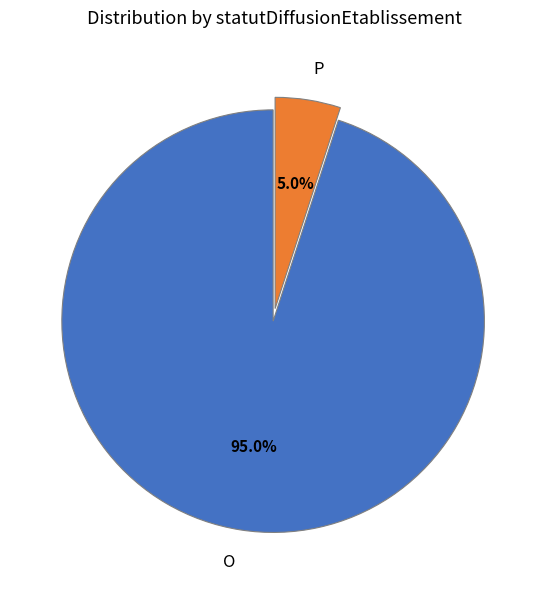

How much of the chart is everything except P?

95.0%